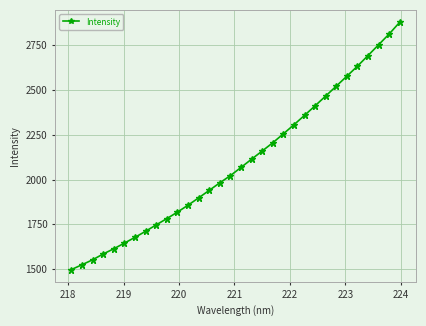

What is the difference between the maximum and second lowest values?

1354.8